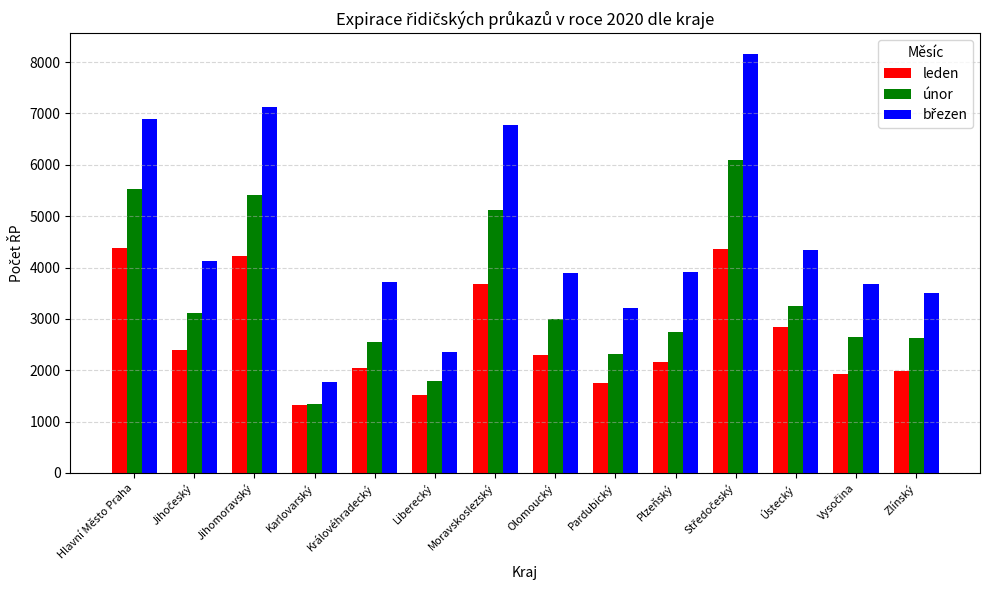

What is the total value across all series at Liberecký?

5655